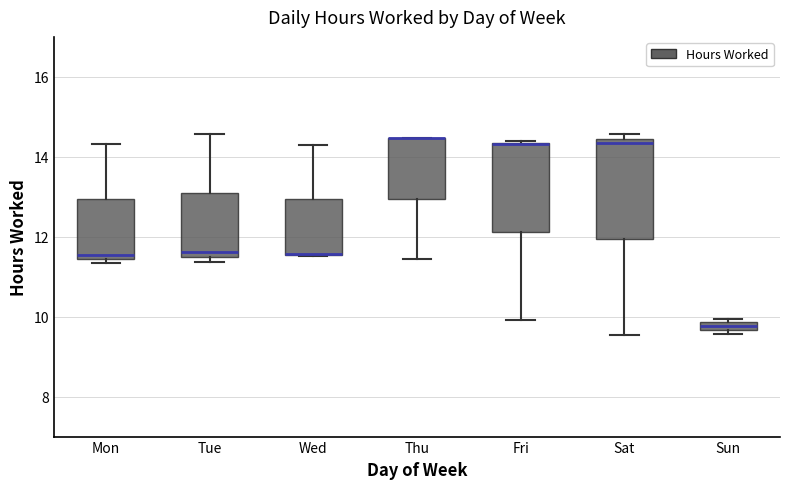

Which box is the tallest, from its lower edge to its upper edge?

Sat